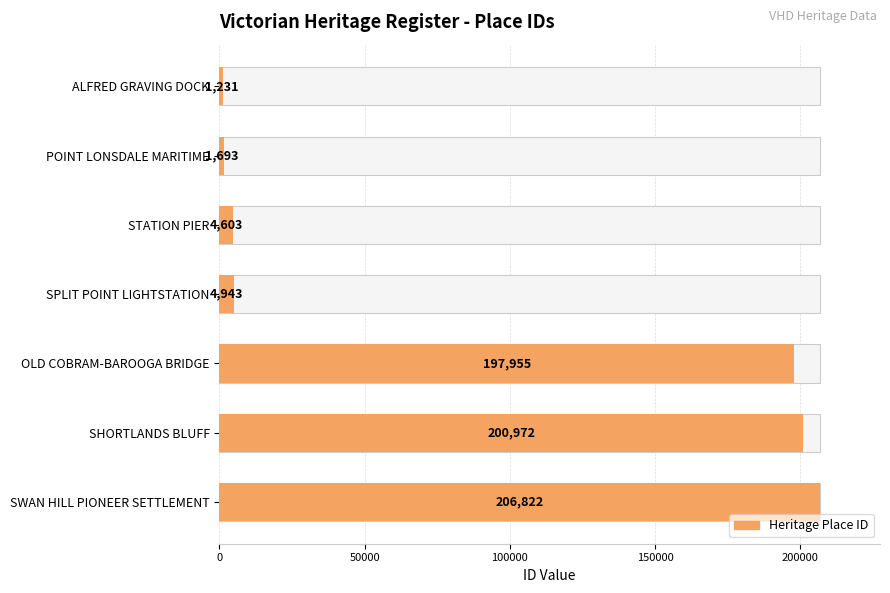

Is it true that the value at ALFRED GRAVING DOCK is 363?

False